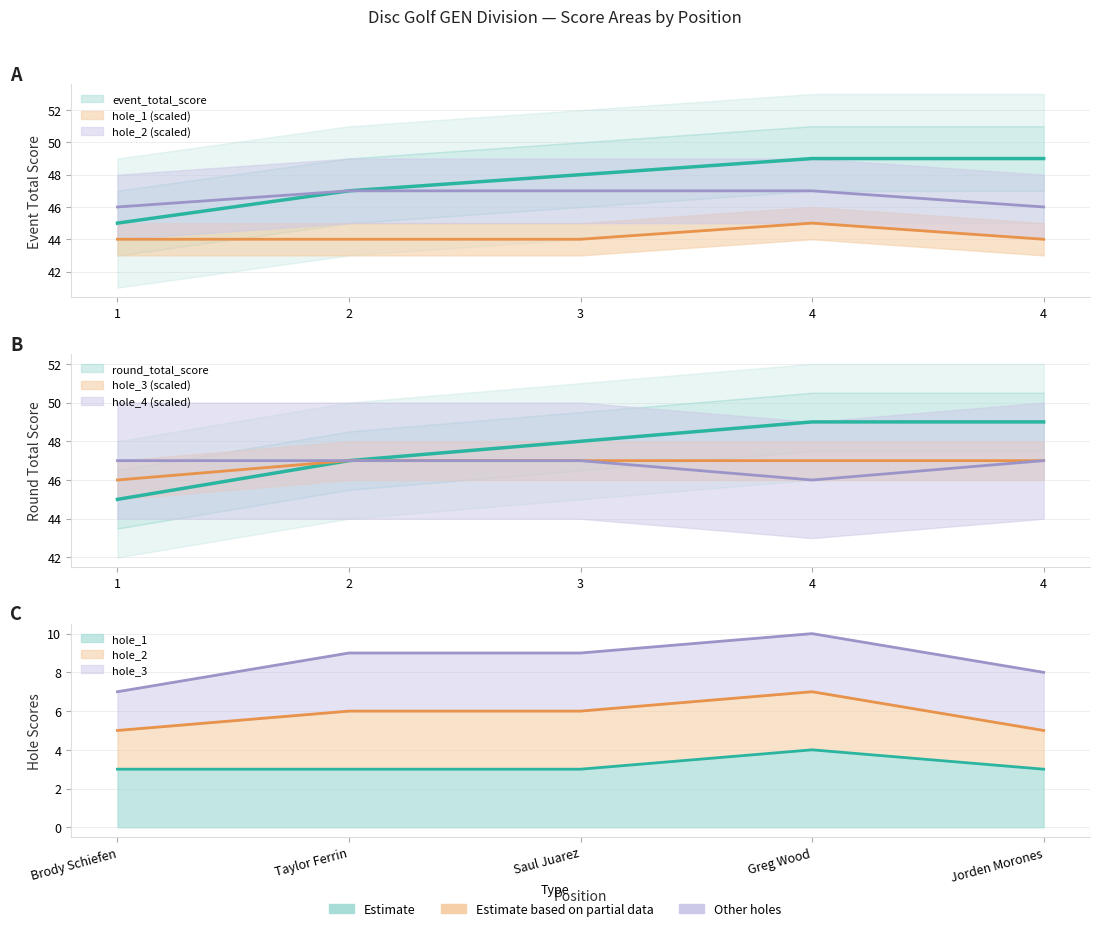

What is the spread (max minus min) of values at 1?

3